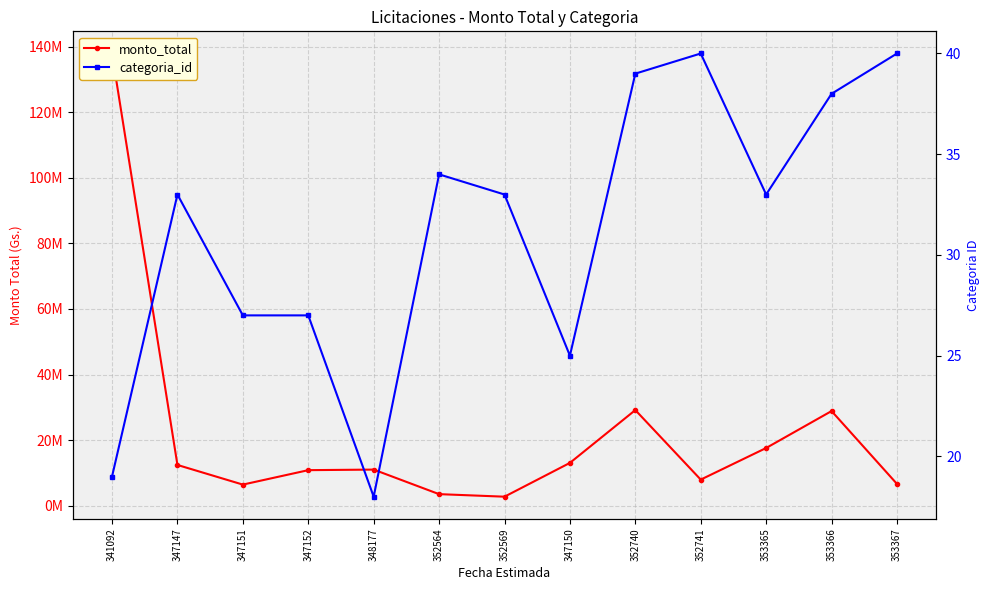

What are all the series names shown in the legend?

monto_total, categoria_id